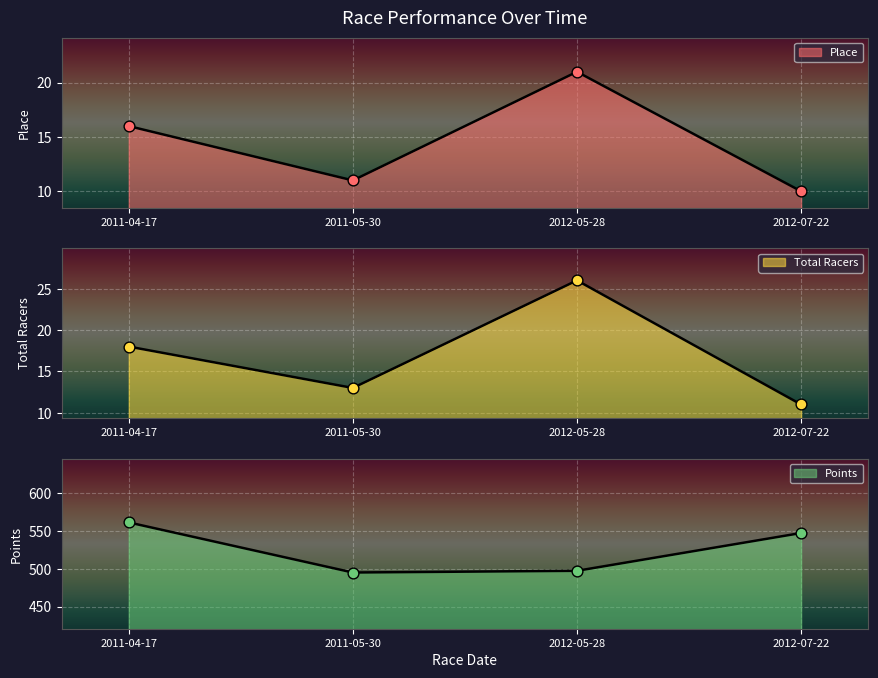

What are all the series names shown in the legend?

Place, Total Racers, Points